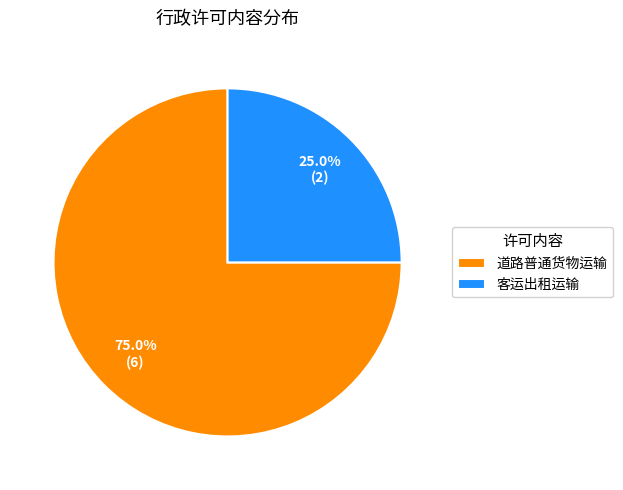

What percentage do 道路普通货物运输 and 客运出租运输 together represent?

100.0%